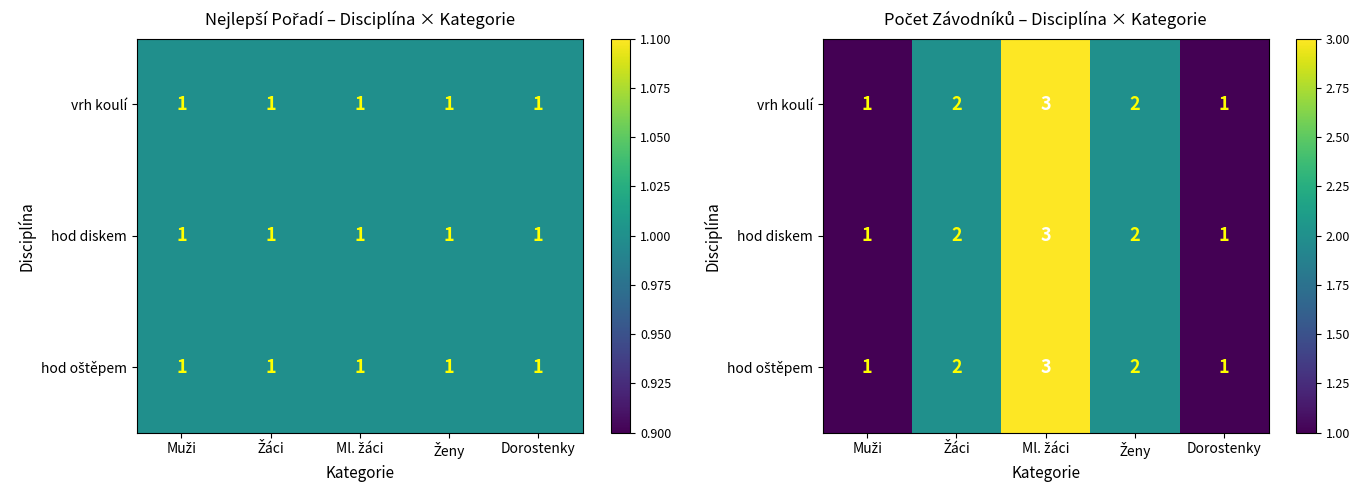

The hod oštěpem series shows 2 at Žáci. True or false?

True